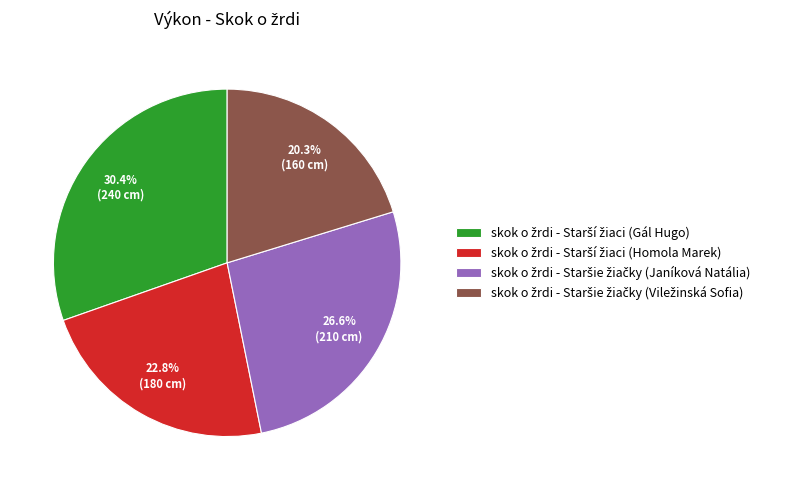

Count the number of slices in the pie.

4